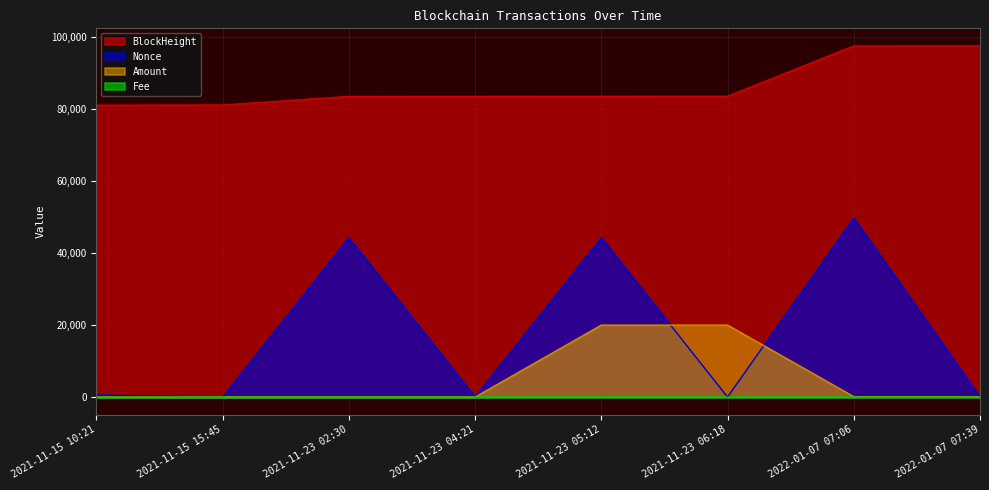

What is the highest value of the Amount series?

19980.4